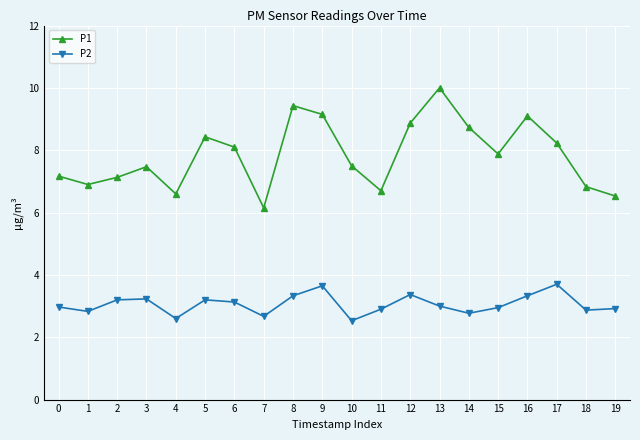

At which category does the chart reach its peak across all series?

13